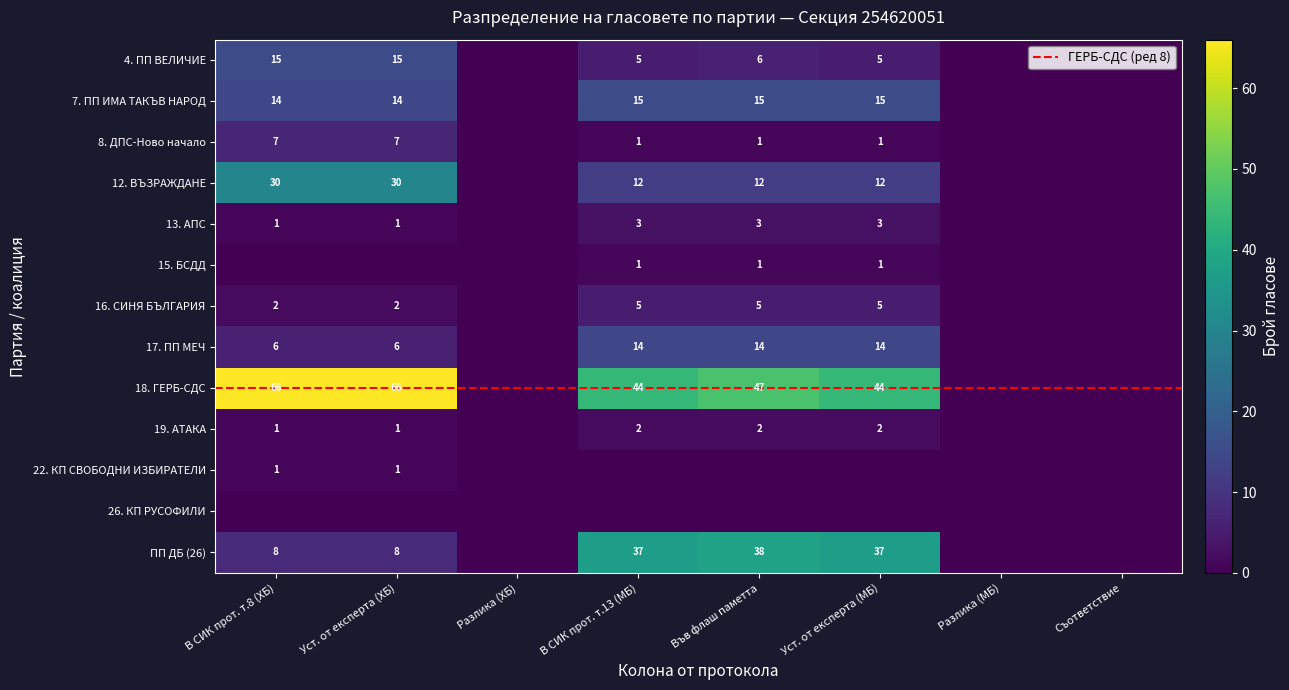

What is the maximum value for 12. ВЪЗРАЖДАНЕ?

30